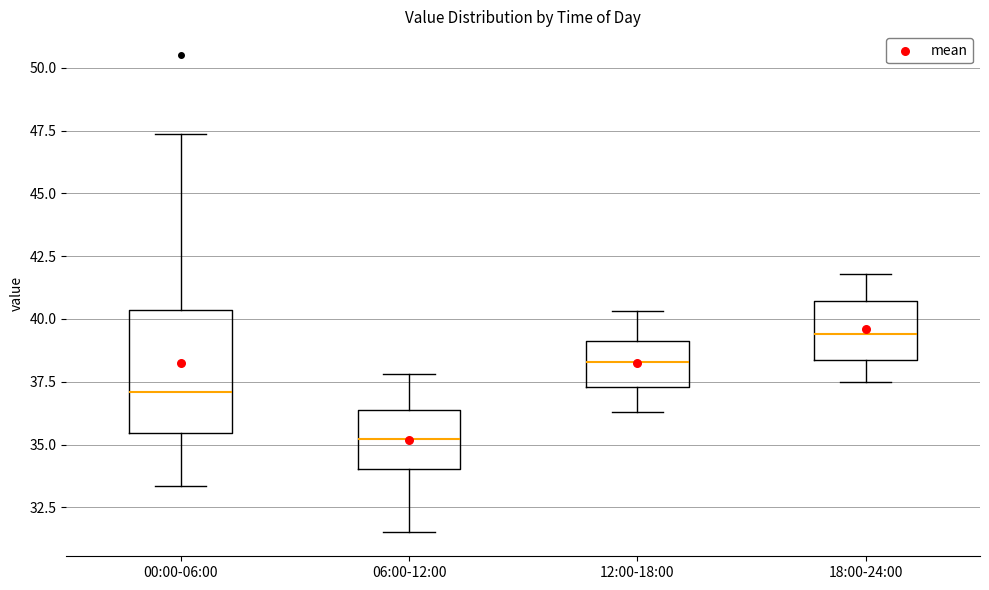

Reading left to right, transcribe this box plot: for each box, give where its median line is, the range the box spans, and where its two whiskers end, as read against the y-axis. The values are not printed on the chart, so give them approximately, as read against the axis.

00:00-06:00: median 37.0, box 35.5 to 40.5, whiskers 33.5 to 47.5
06:00-12:00: median 35.0, box 34.0 to 36.5, whiskers 31.5 to 38.0
12:00-18:00: median 38.5, box 37.5 to 39.0, whiskers 36.5 to 40.5
18:00-24:00: median 39.5, box 38.5 to 40.5, whiskers 37.5 to 42.0